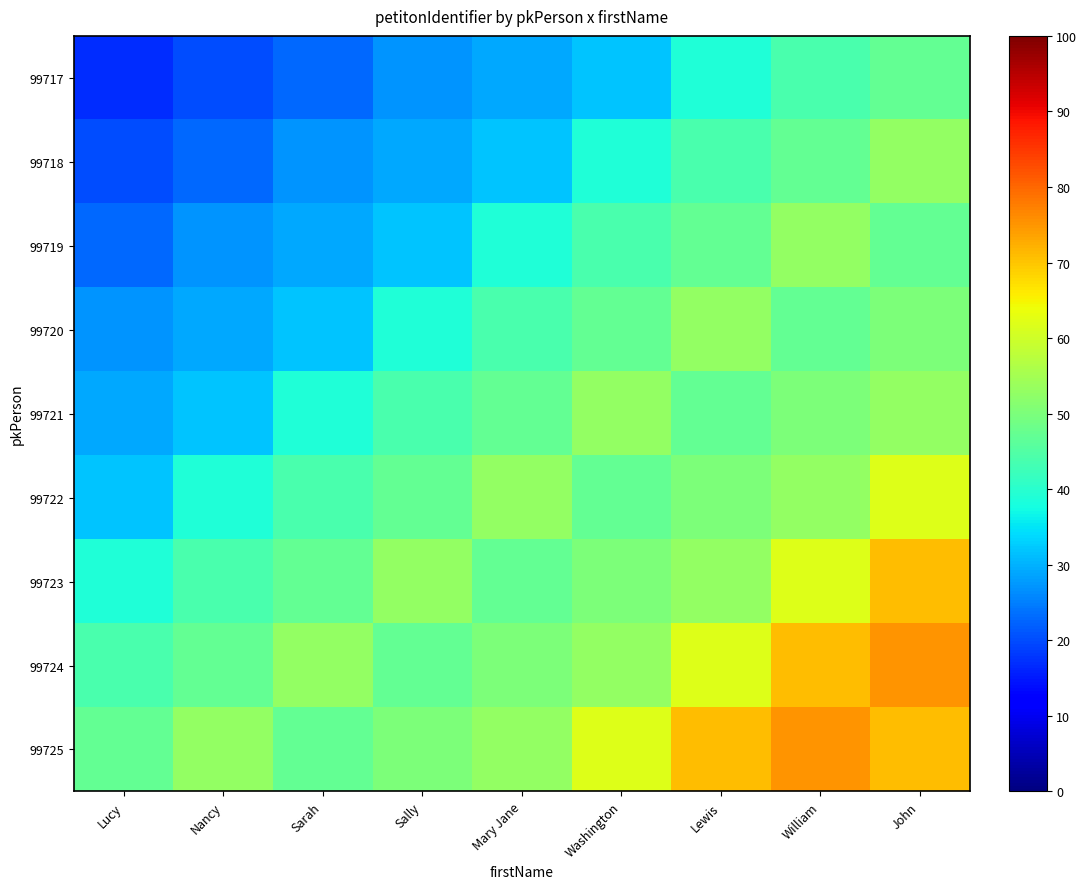

What is the difference between the highest and lowest values at John?

28